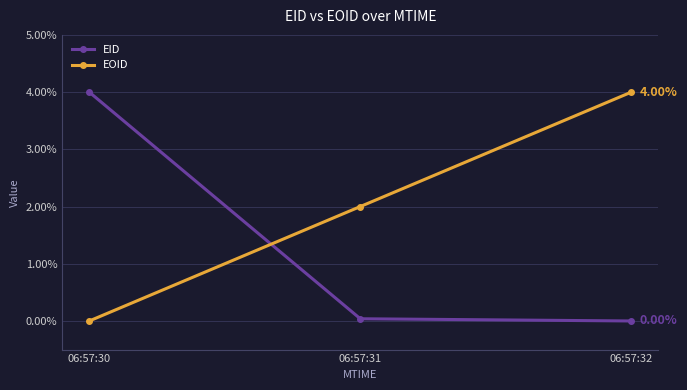

List the series in order of their overall mean, lowest first.

EID, EOID